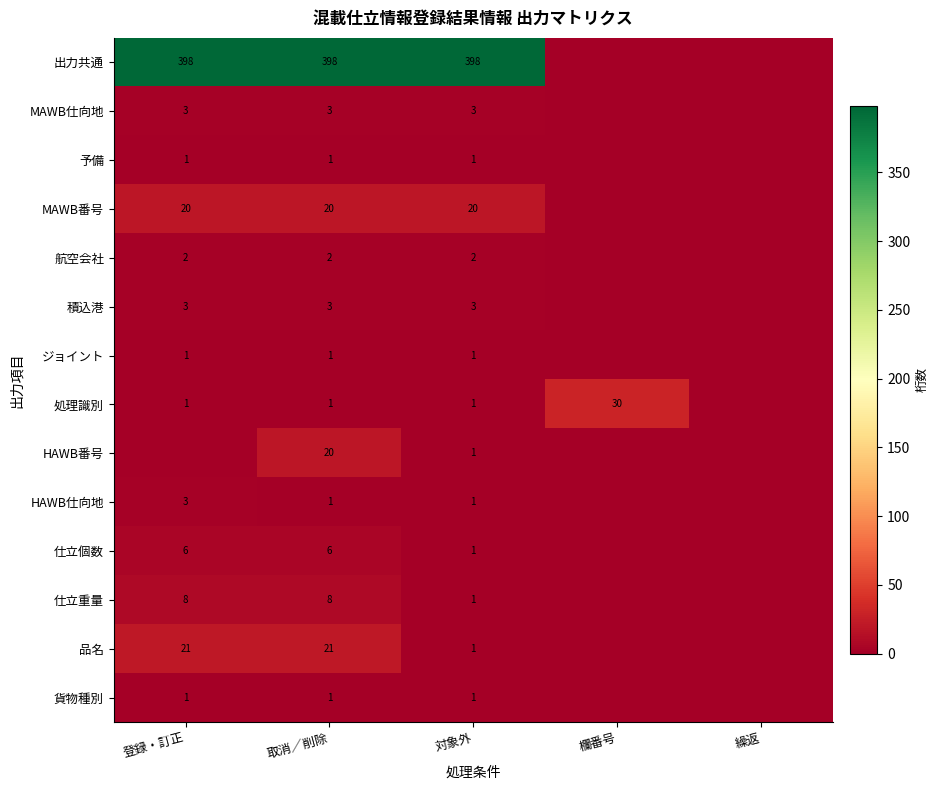

What is the total value across all series at 対象外?

435